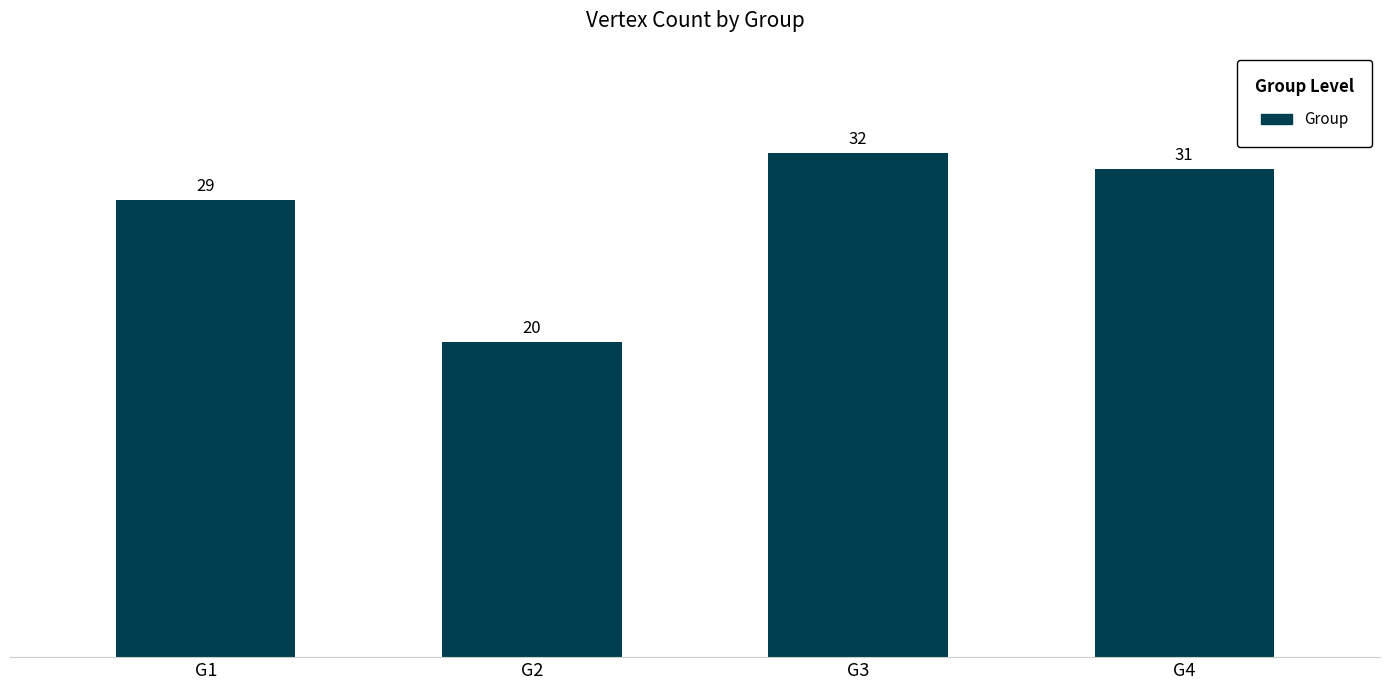

What is the approximate value at G3?

32